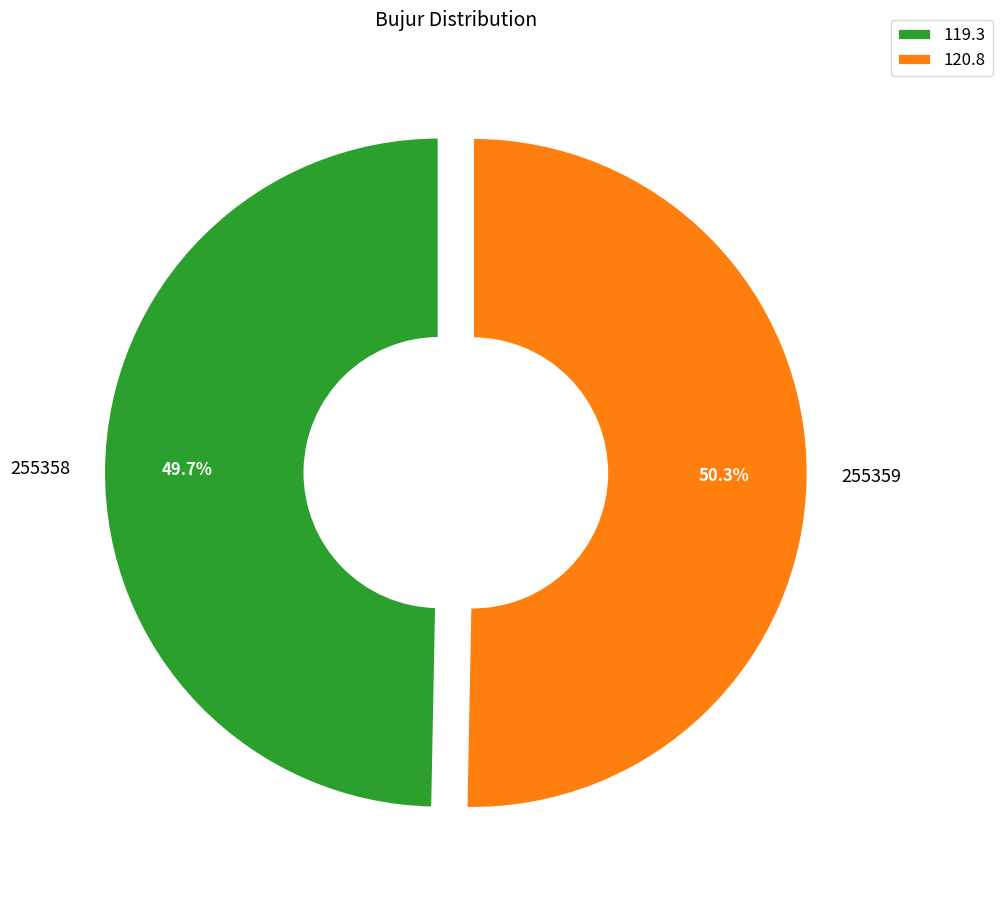

Count the number of slices in the pie.

2